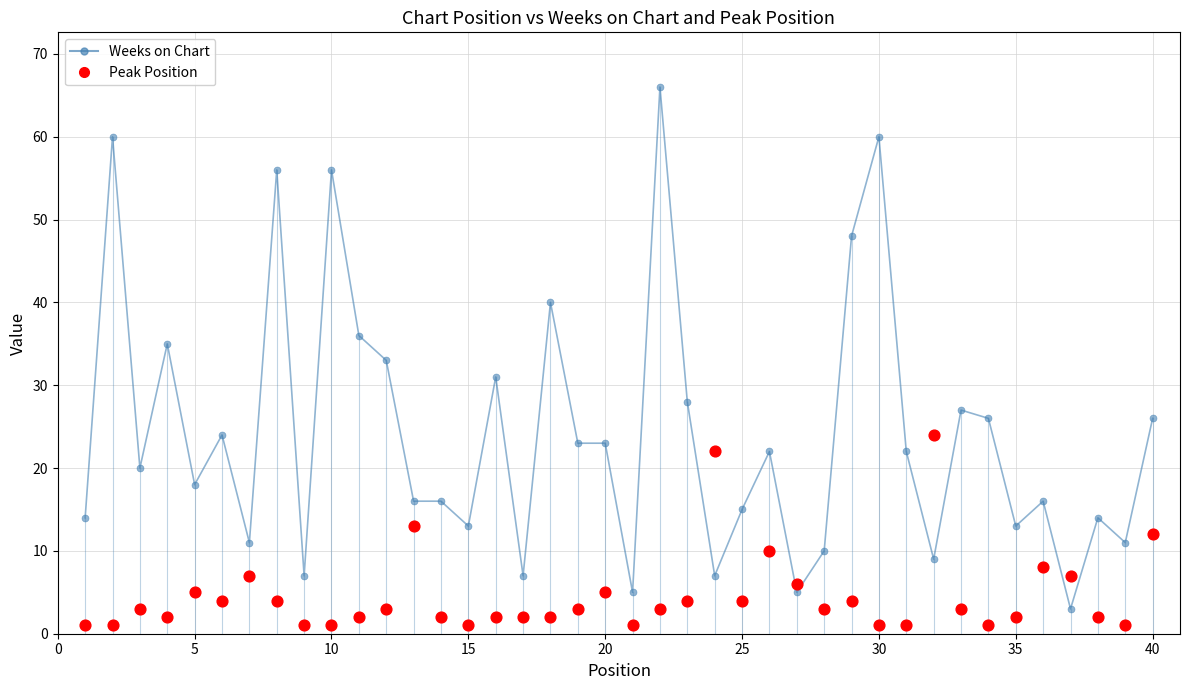

Which series reaches the maximum Y coordinate?

Weeks on Chart